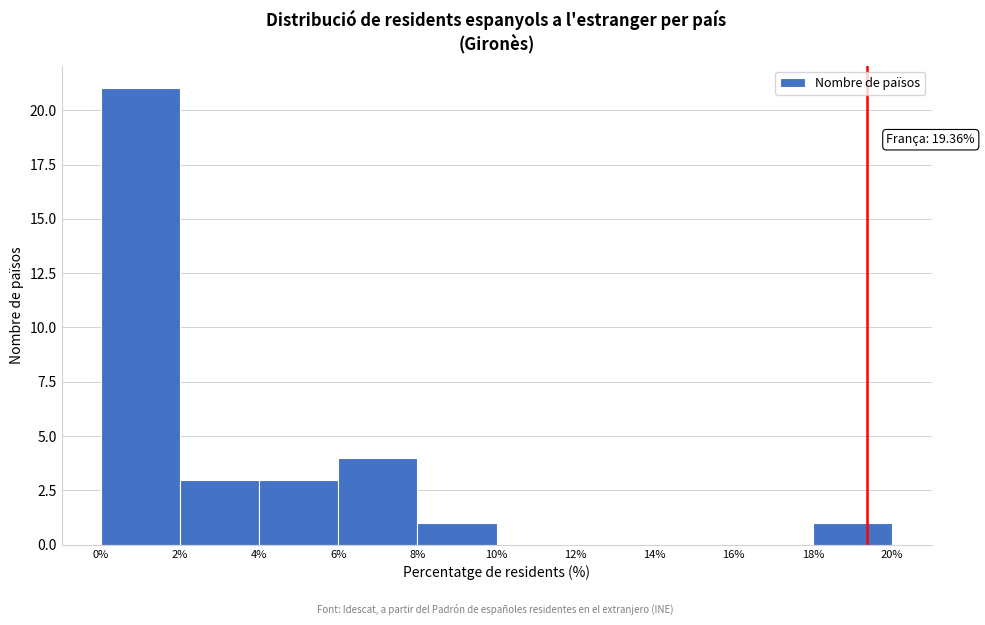

Which range on the x-axis has the tallest bar?

0% to 2%